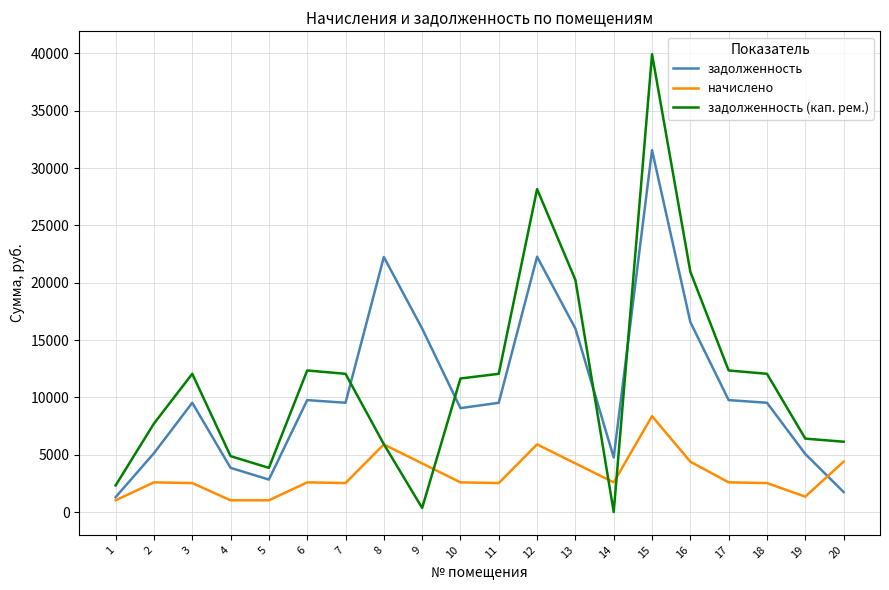

The value of задолженность (кап. рем.) at 15 is 13932.7. True or false?

False